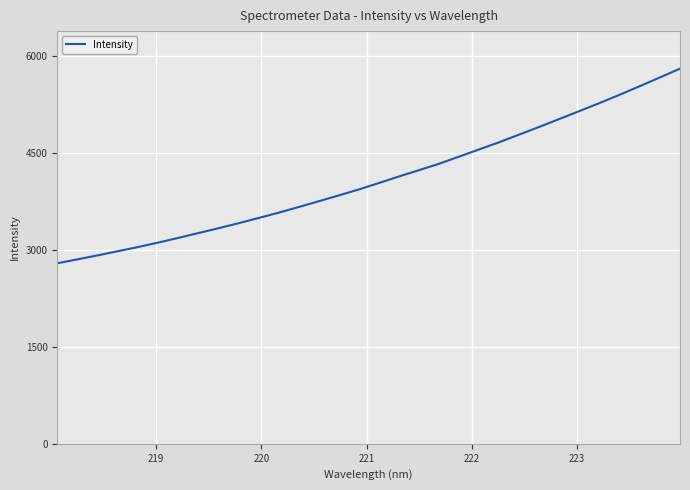

What is the minimum value shown in the chart?

2792.8